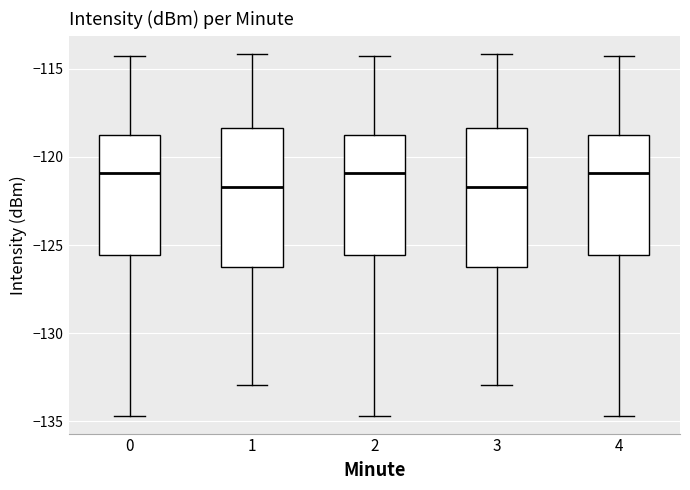

Reading left to right, read every box against the y-axis: the position of its median line, the range the box covers, and the ends of its whiskers. The values are not printed on the chart, so give them approximately, as read against the axis.

0: median -121.0, box -125.5 to -119.0, whiskers -134.5 to -114.5
1: median -121.5, box -126.0 to -118.5, whiskers -133.0 to -114.0
2: median -121.0, box -125.5 to -119.0, whiskers -134.5 to -114.5
3: median -121.5, box -126.0 to -118.5, whiskers -133.0 to -114.0
4: median -121.0, box -125.5 to -119.0, whiskers -134.5 to -114.5